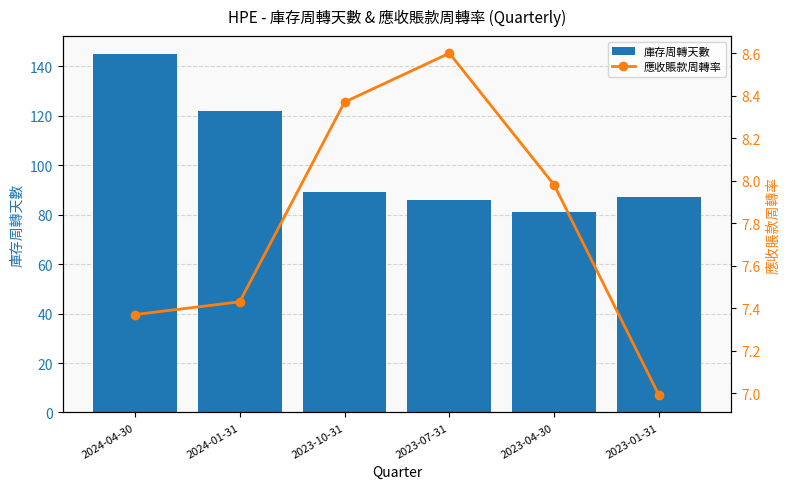

Reading left to right, what are all the values shown in this chart?

庫存周轉天數: 145.0	122.0	89.0	86.0	81.0	87.0
應收賬款周轉率: 7.4	7.4	8.4	8.6	8.0	7.0